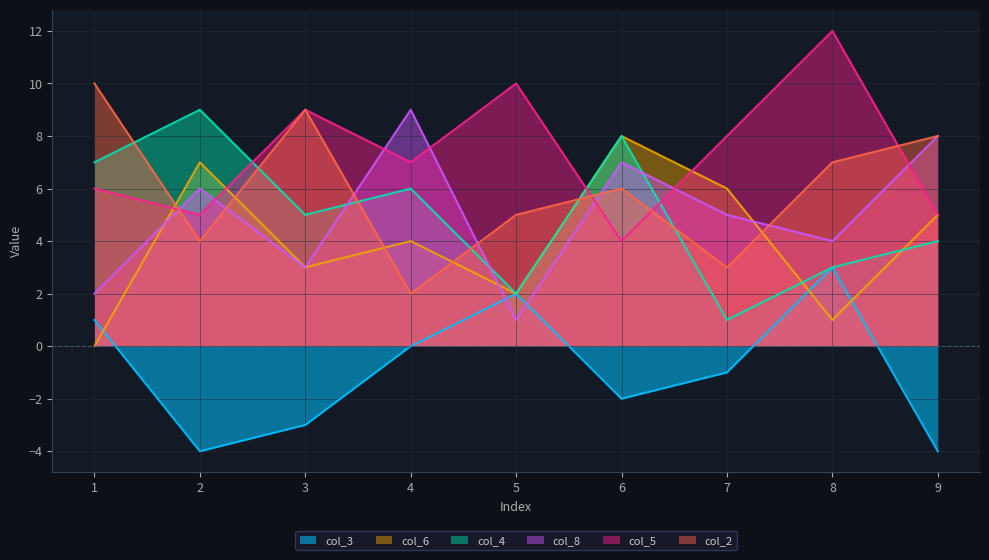

Is the value of col_5 at 8 greater than the value of col_2 at 7?

Yes